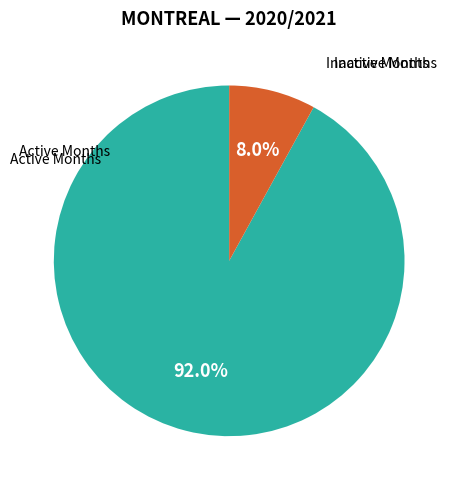

What percentage do Active Months and Inactive Months together represent?

100.0%